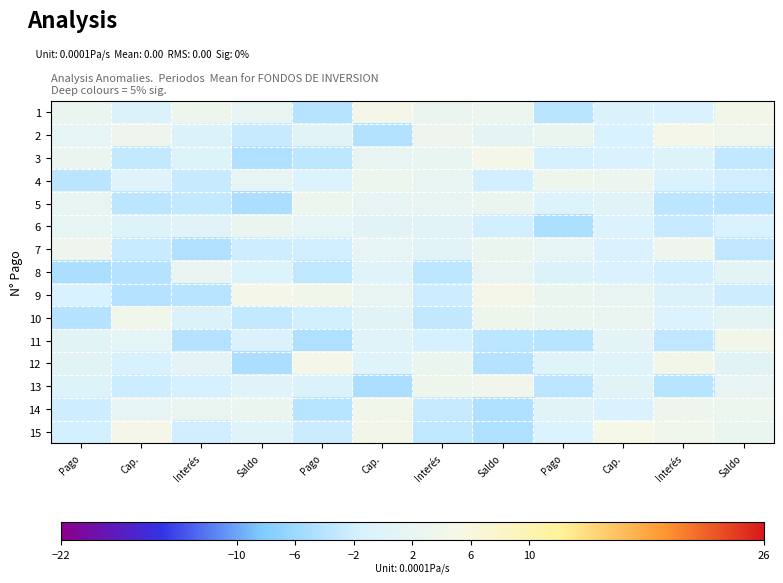

List the series in order of their peak value, lowest first.

8, 6, 5, 4, 7, 13, 10, 14, 11, 12, 3, 9, 2, 1, 15